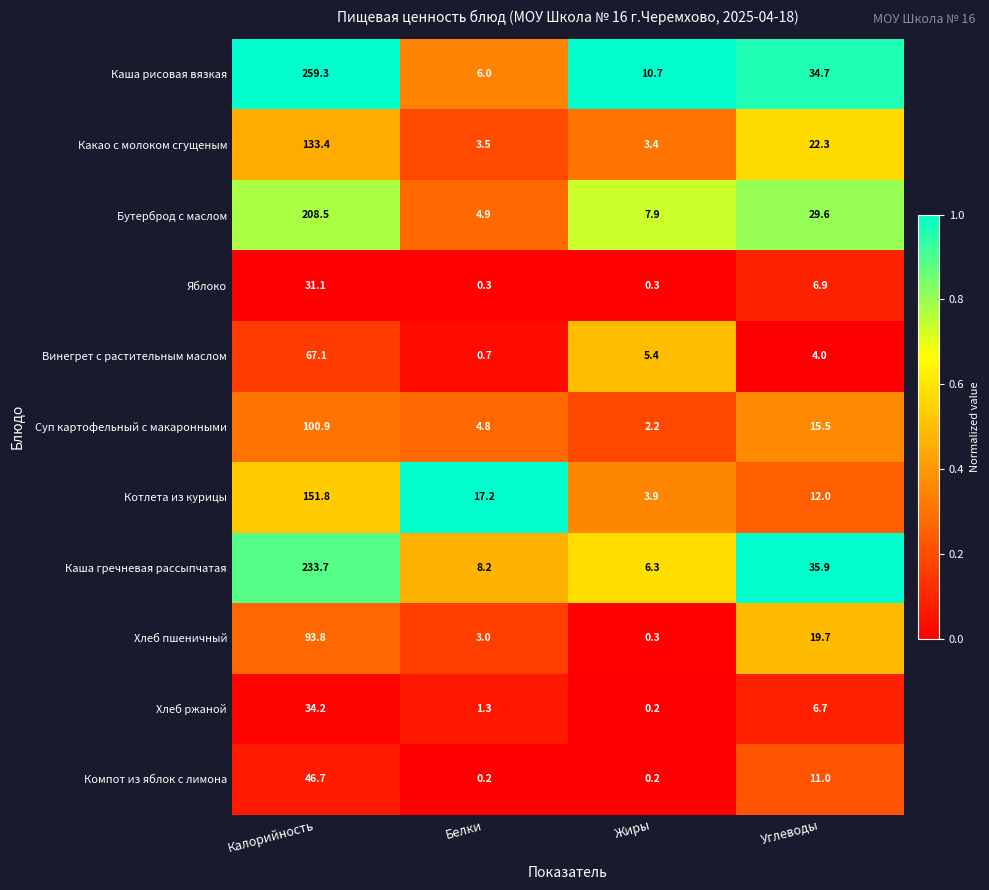

Is it true that Какао с молоком сгущеным equals 3.4 at Жиры?

True